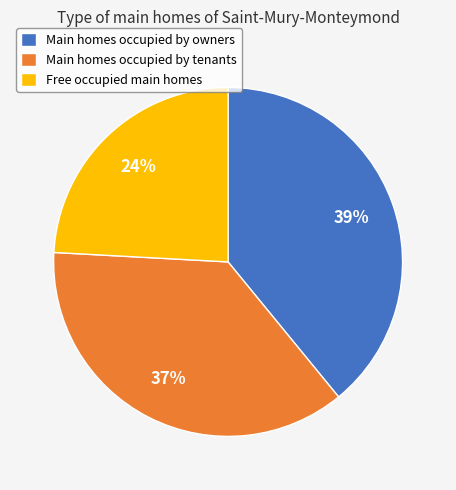

Does Main homes occupied by tenants account for over 50% of the chart?

No